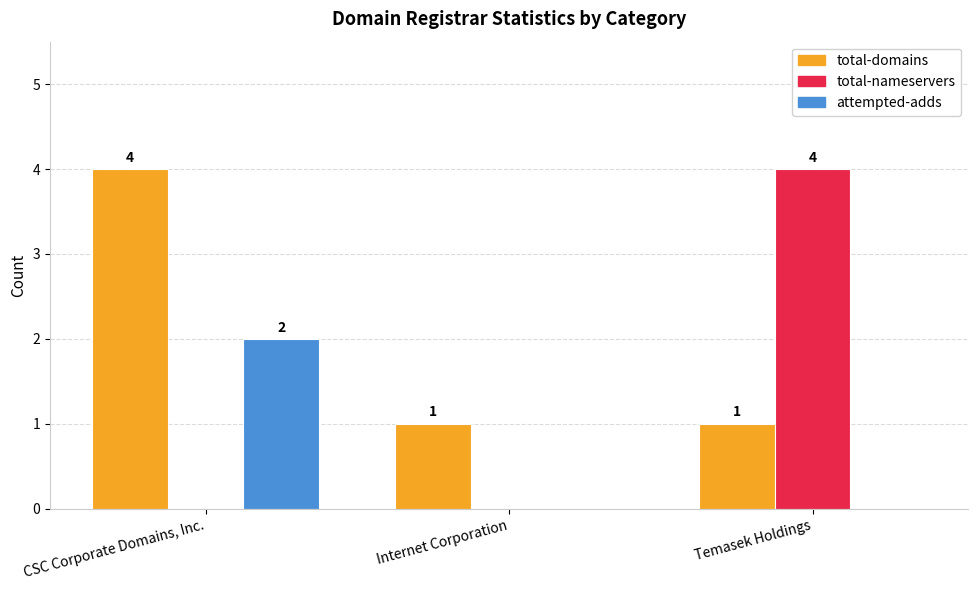

Reading right to left, list all the values displayed in this chart.

total-domains: 1	1	4
total-nameservers: 4	0	0
attempted-adds: 0	0	2